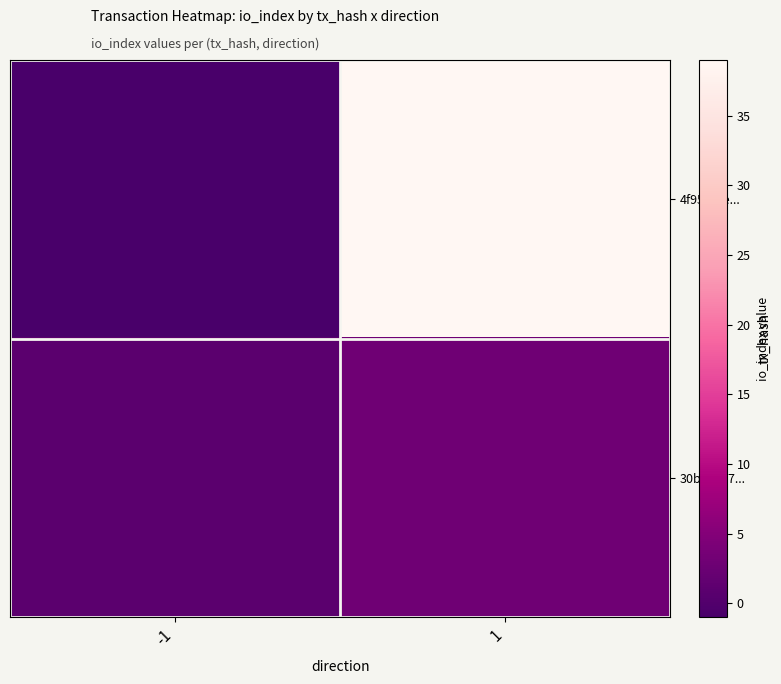

Which series has the largest total across all categories?

4f95dfee...